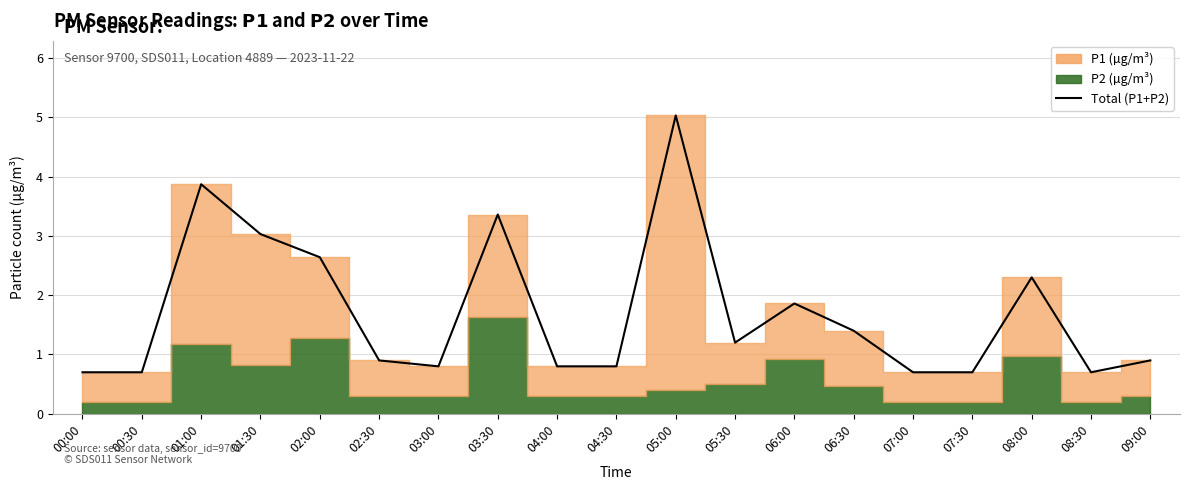

Which has a higher value, 07:30 or 02:00?

02:00